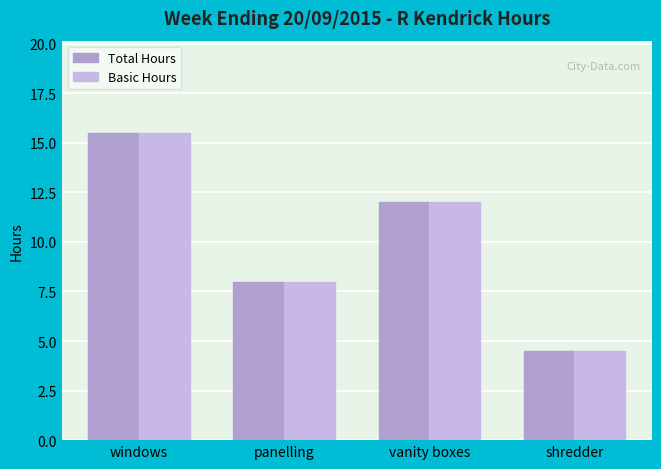

What is the total value across all series at shredder?

9.0